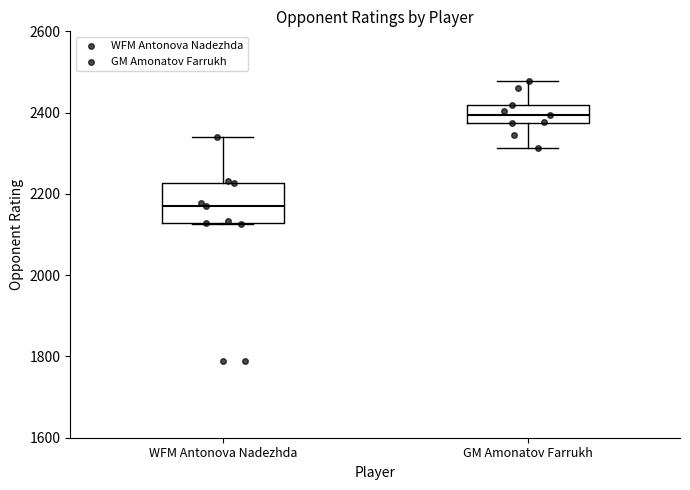

Which box is the tallest, from its lower edge to its upper edge?

WFM Antonova Nadezhda